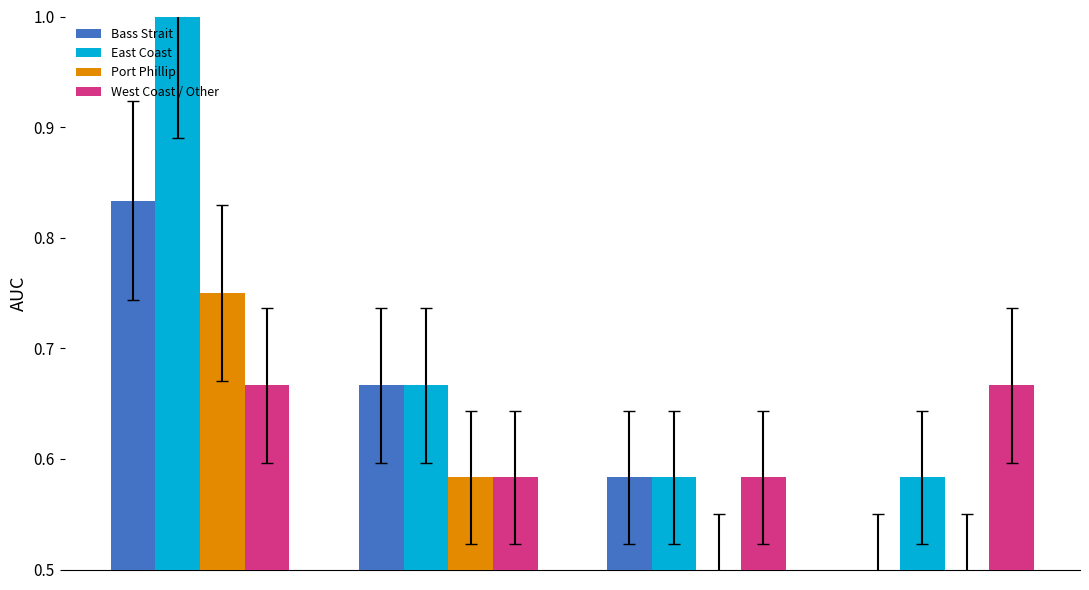

What is the sum of all East Coast values?

2.8